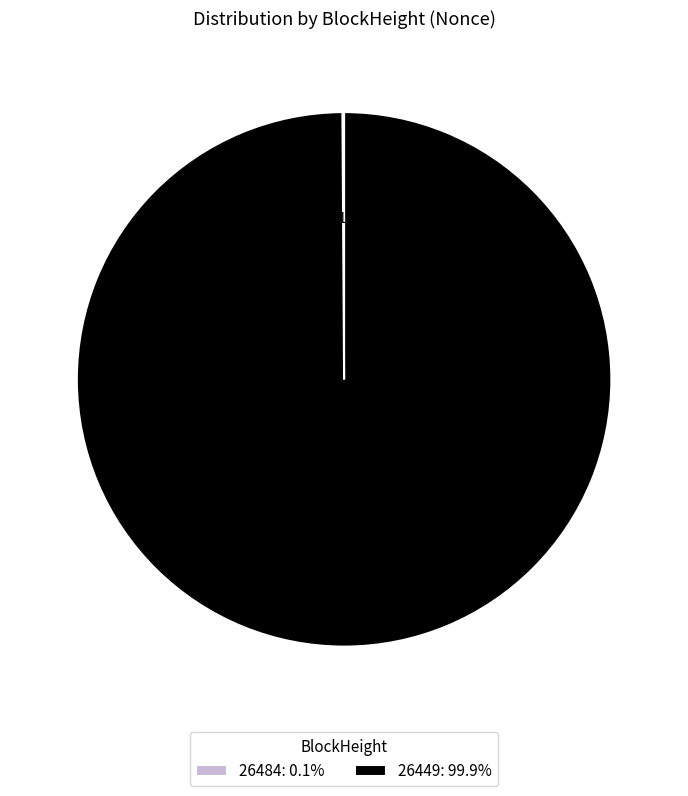

Is there any slice that represents more than half of the pie?

Yes